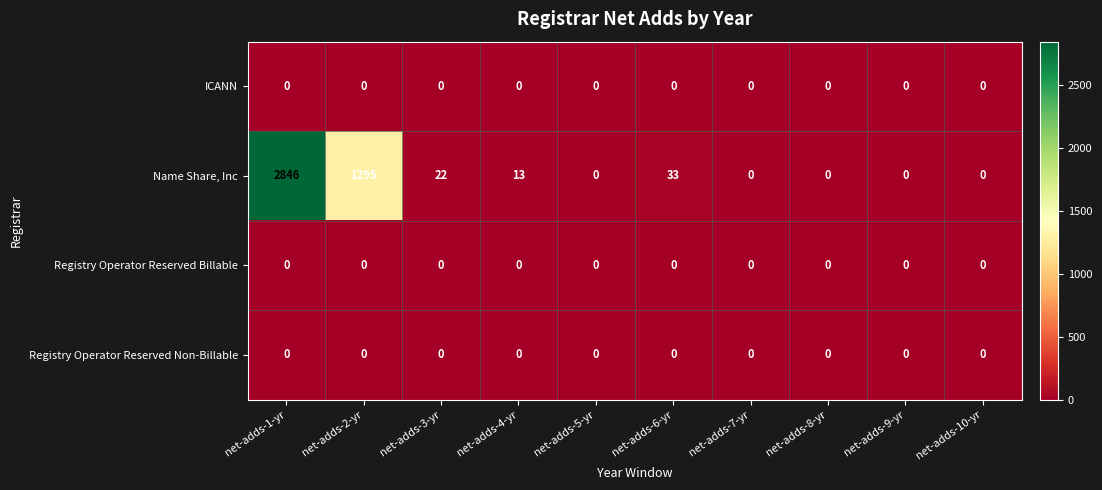

What is the highest value of the Name Share, Inc series?

2846